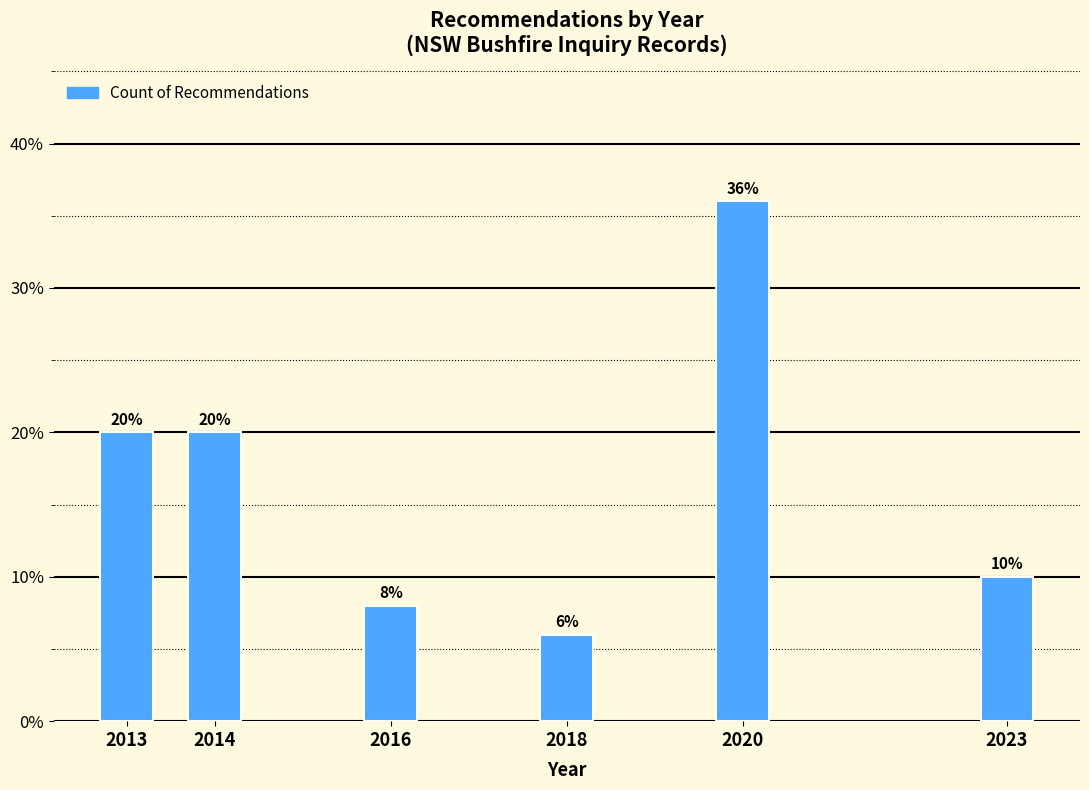

Reading left to right, what are all the values shown in this chart?

2013=20	2014=20	2016=8	2018=6	2020=36	2023=10